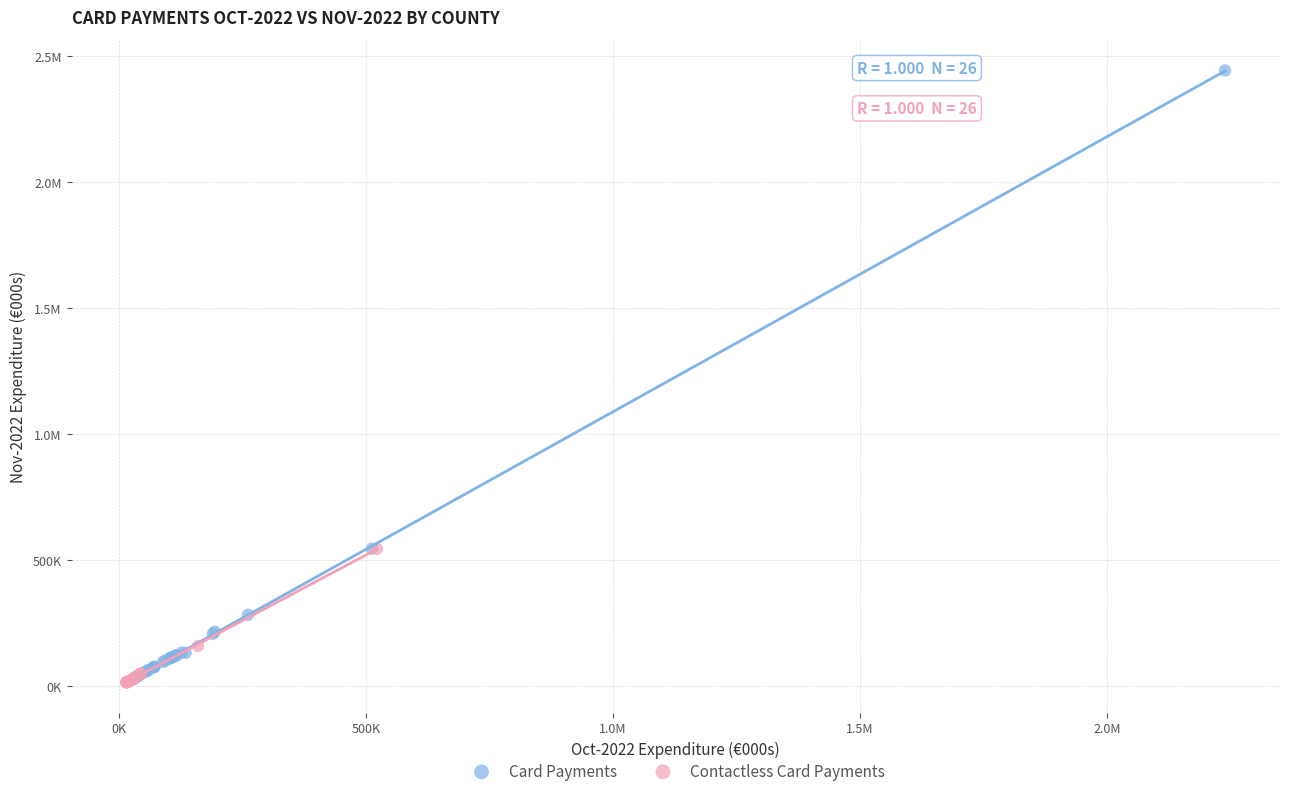

What are all the series names shown in the legend?

Card Payments, Contactless Card Payments